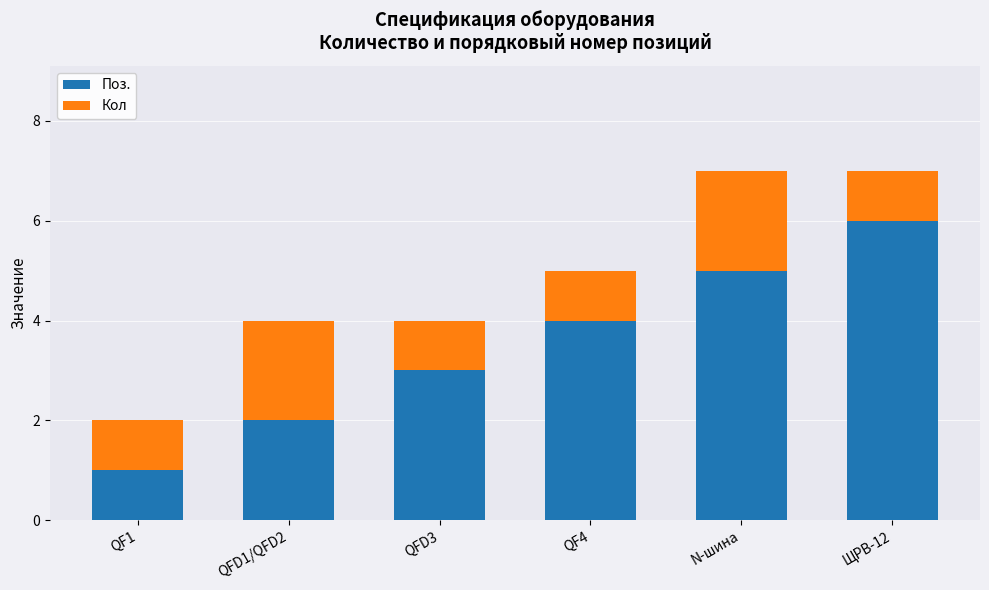

What is the difference between the maximum and minimum values in the Поз. series?

5